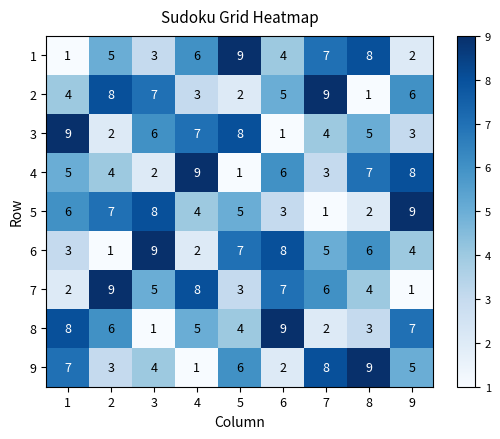

Is the value of 6 at 2 greater than the value of 1 at 8?

No